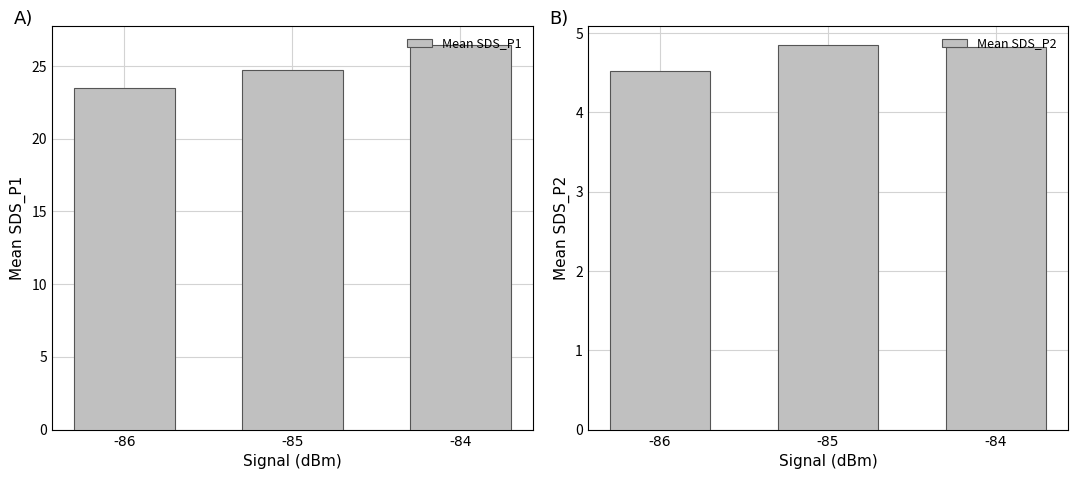

What is the highest value of the Mean SDS_P2 series?

4.8